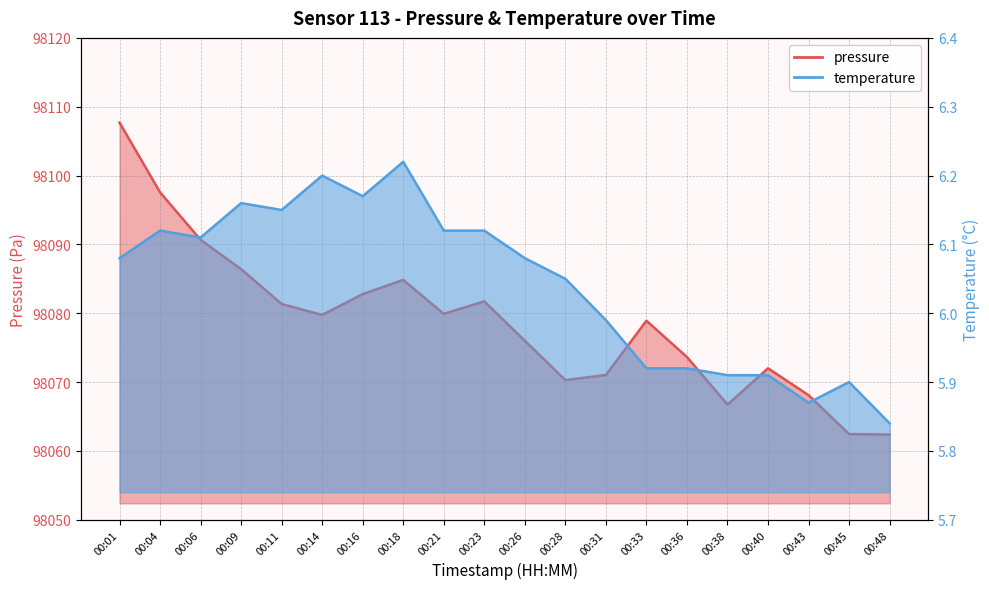

In temperature, how many points are lower than both neighbors (excluding endpoints)?

4